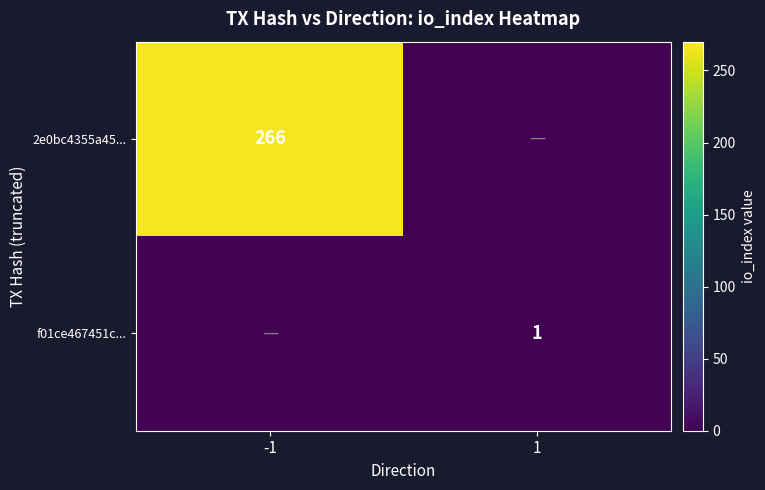

The value of 2e0bc4355a45... at -1 is 266. True or false?

True